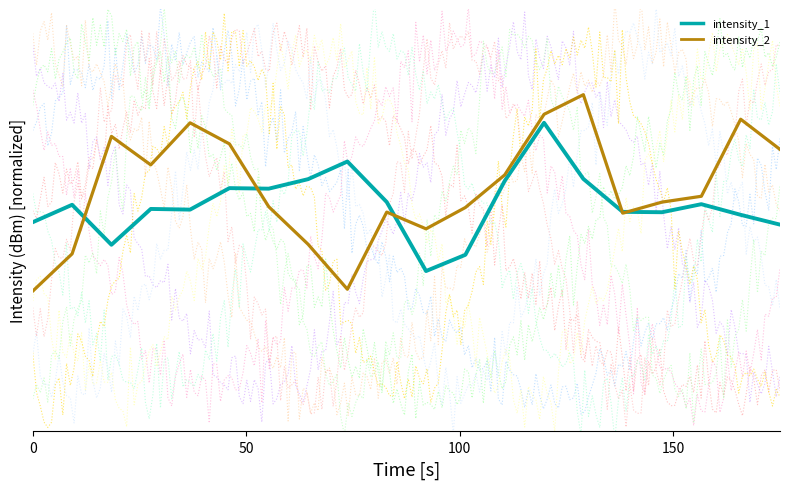

True or false: intensity_2 has more than 2 interior local peaks.

True